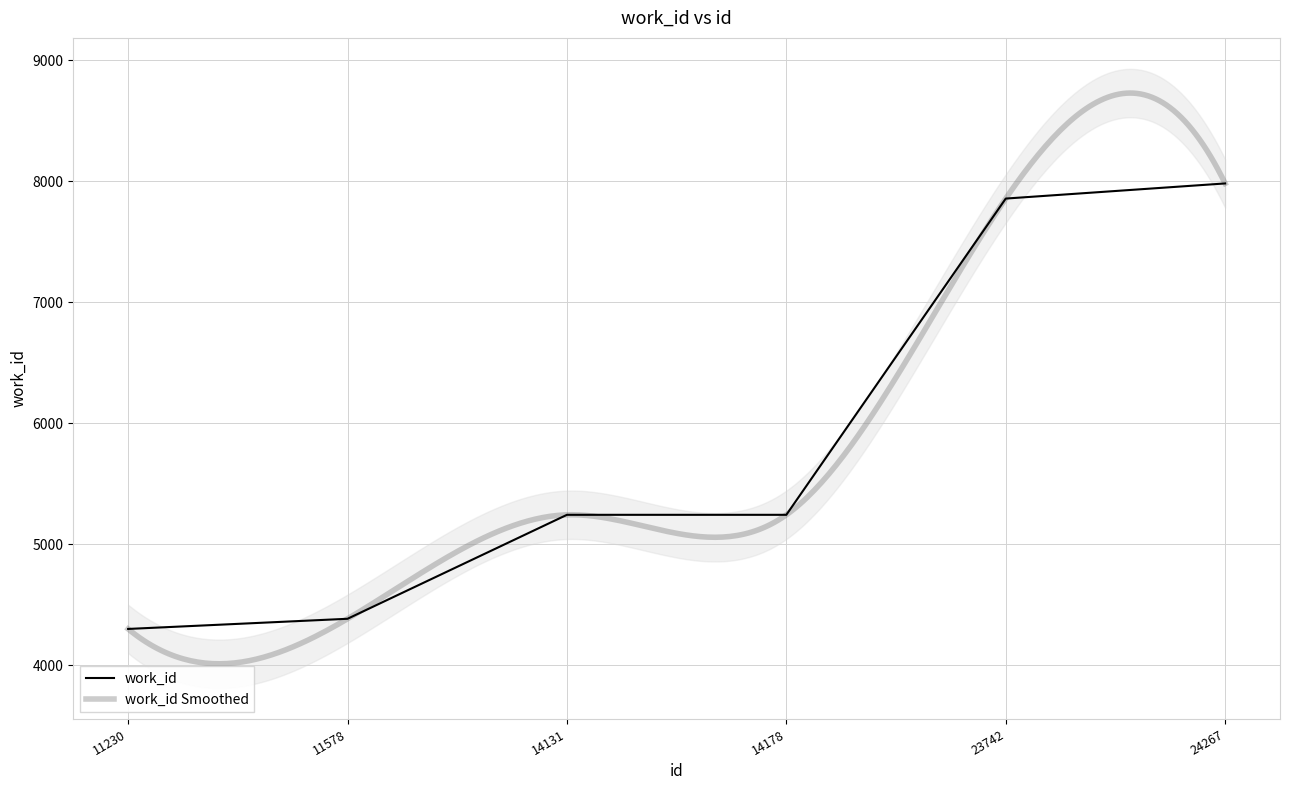

The chart shows a value of 9128 at 14131. True or false?

False